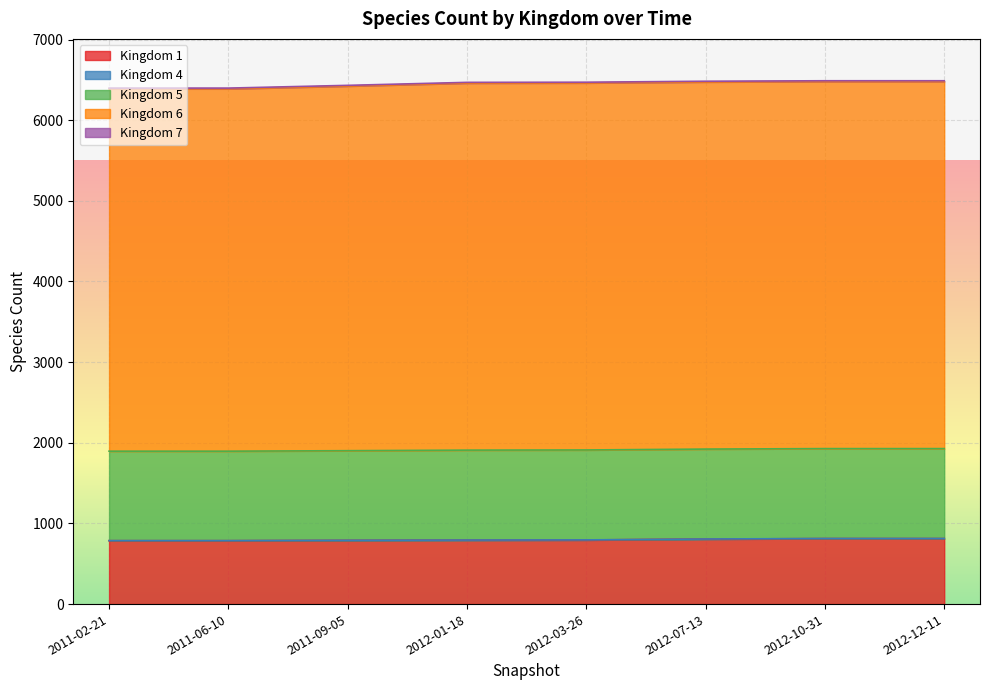

How many 1 values are between 790 and 812?

6